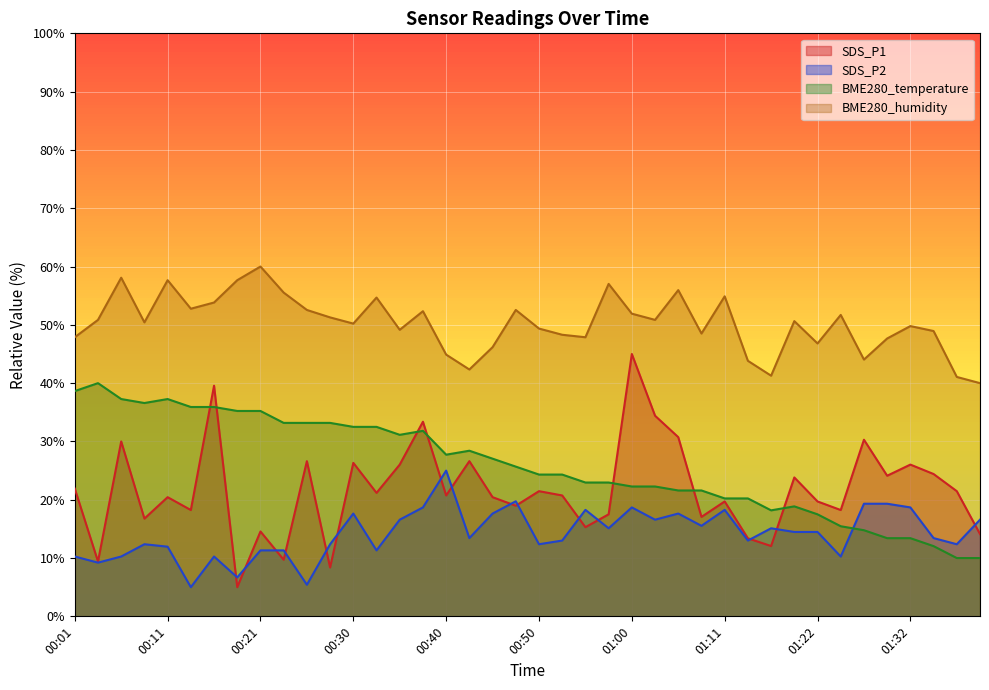

Which series changed the most between 01:37 and 01:40?

SDS_P1